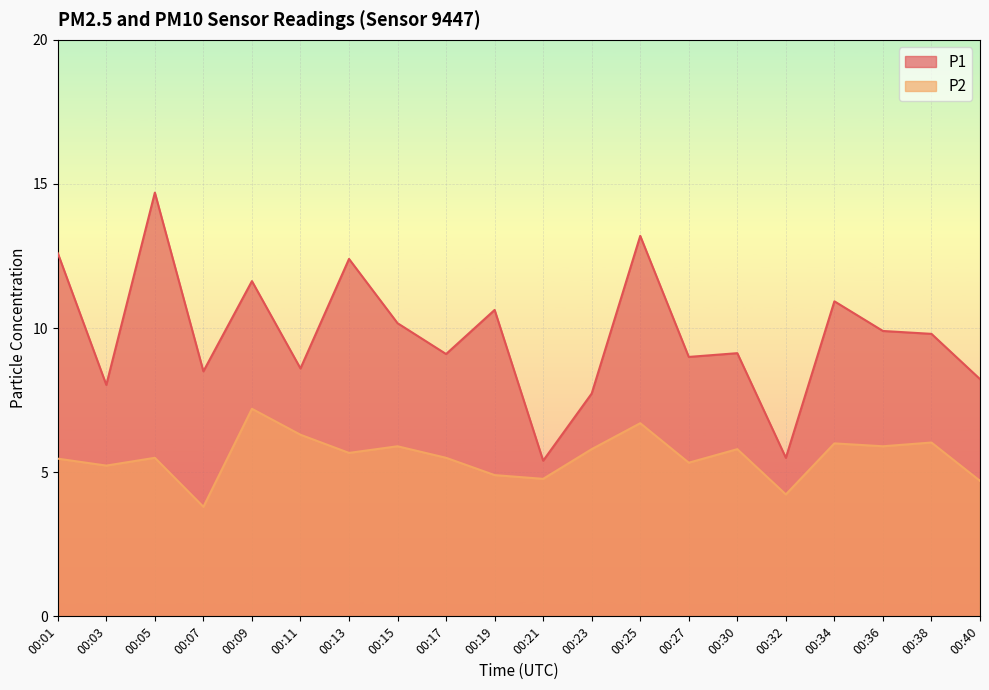

True or false: P2 and P1 intersect in this chart.

False